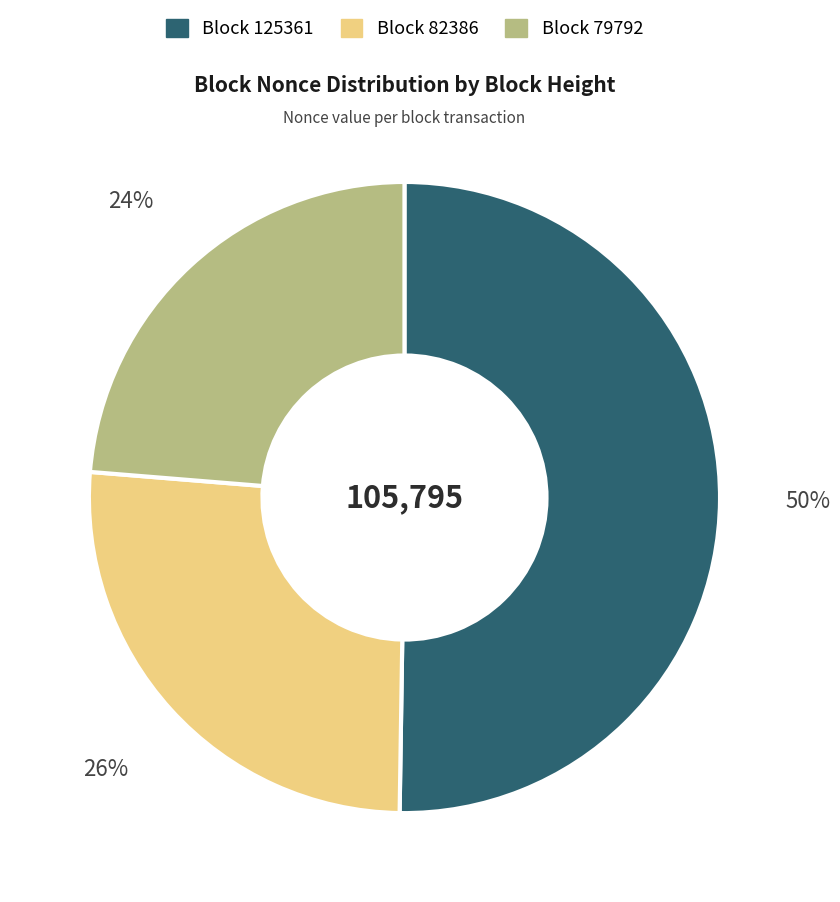

To the nearest percent, what is the average slice percentage?

33%